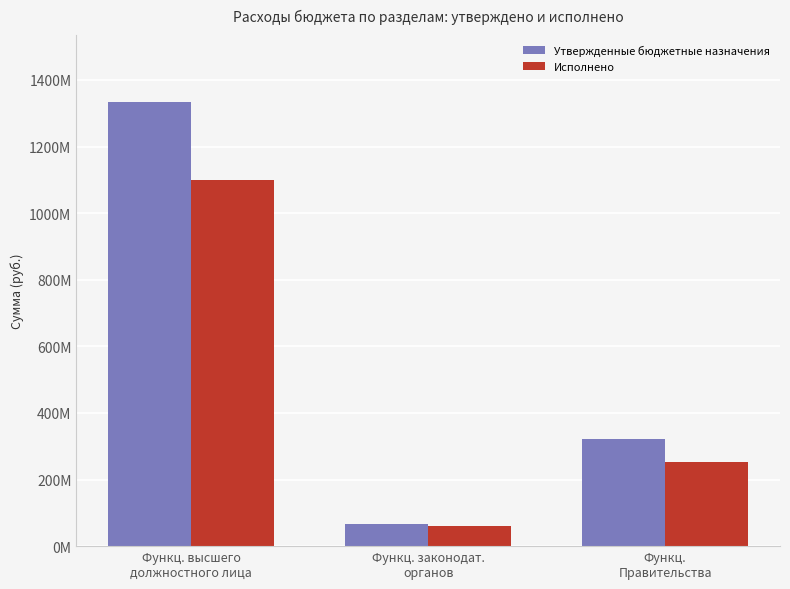

What are all the series names shown in the legend?

Утвержденные бюджетные назначения, Исполнено